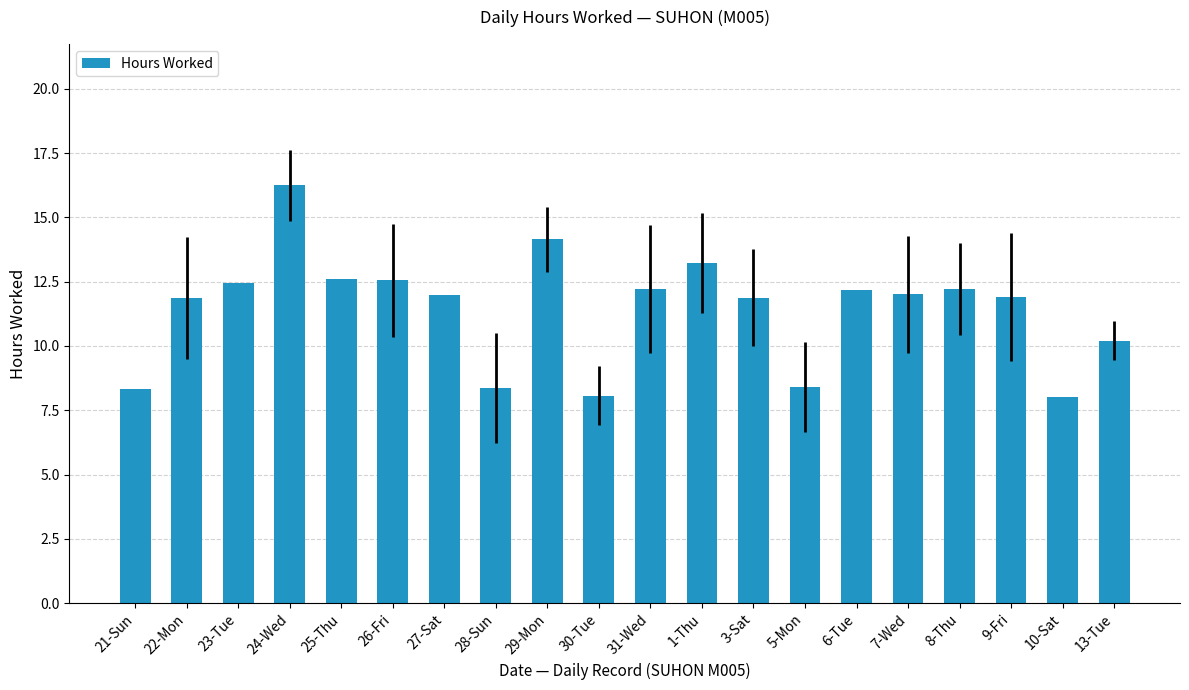

How many bars are there in total?

20